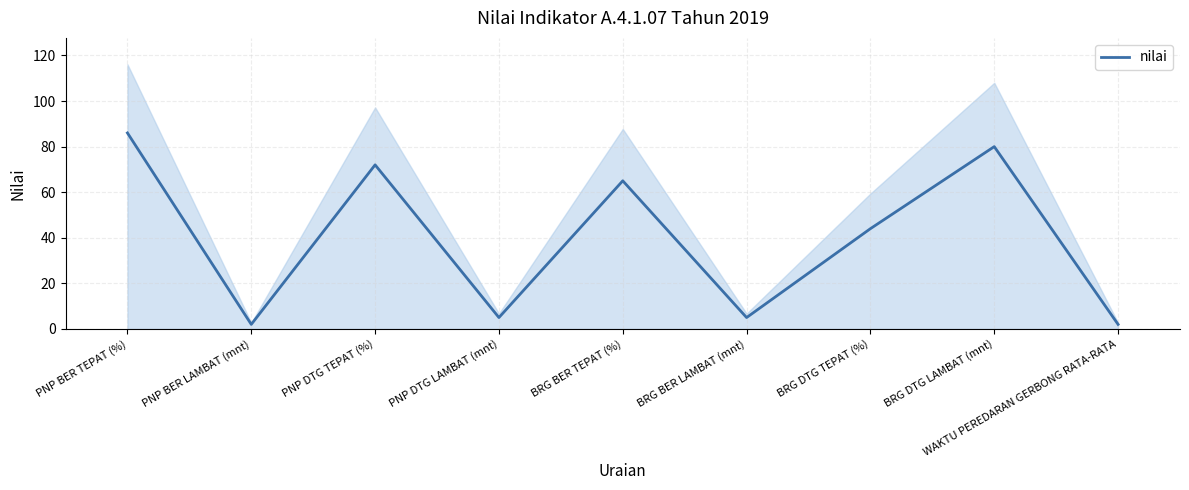

How many values are below 44?

4